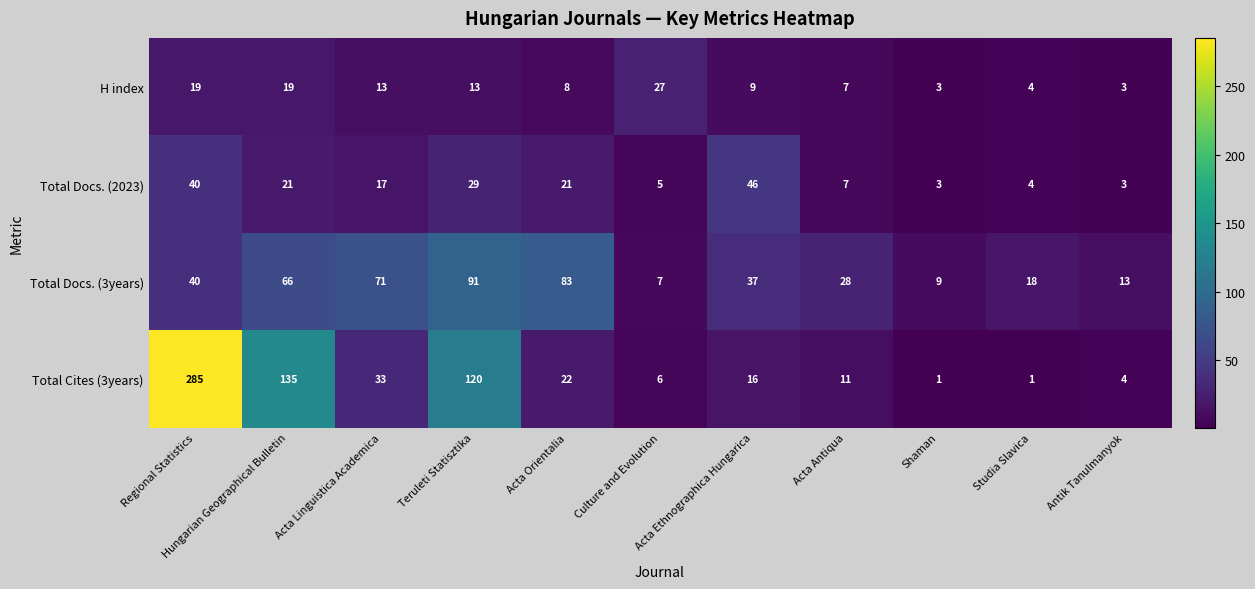

What is the difference between the Total Cites (3years) values at Hungarian Geographical Bulletin and Acta Linguistica Academica?

102